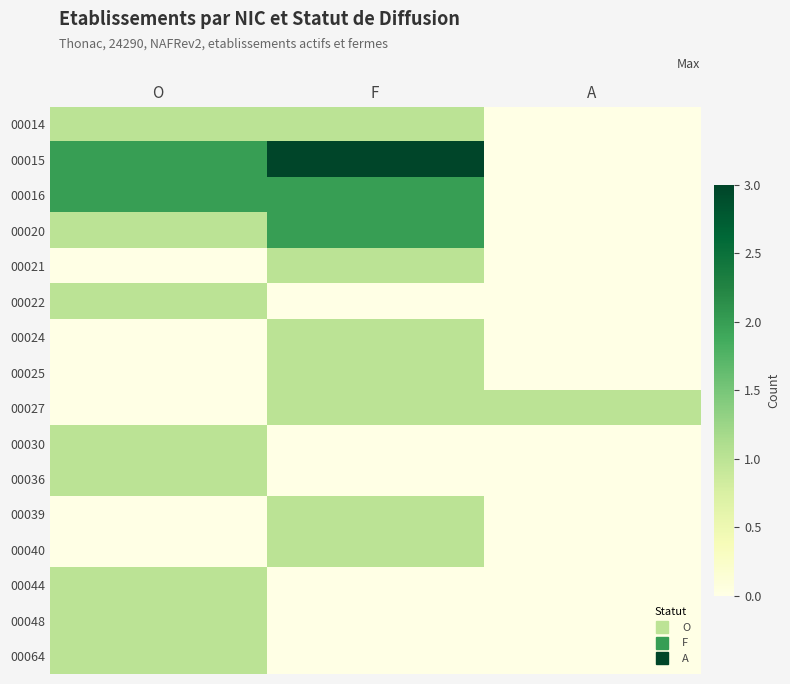

How many categories are shown in the chart?

3